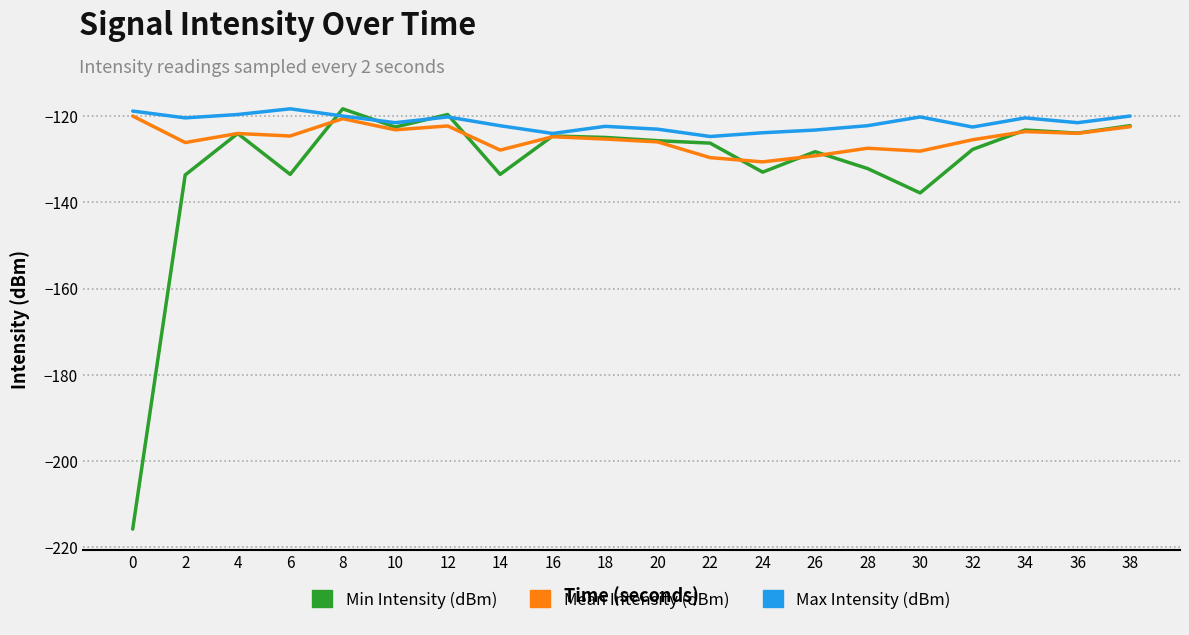

The Max Intensity (dBm) series shows -121.6 at 10. True or false?

True